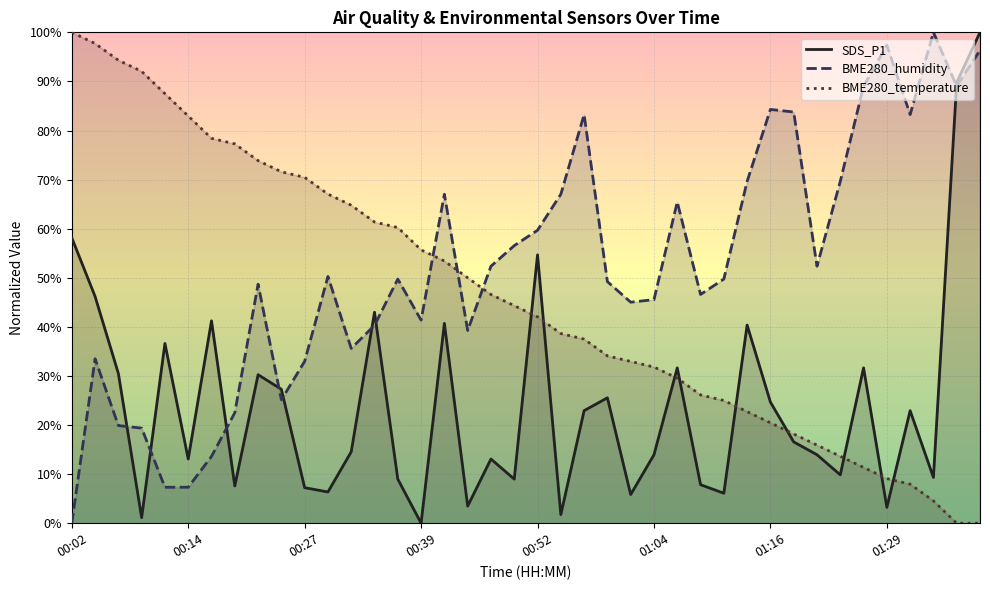

At 00:44, list the series in order from smallest to largest.

SDS_P1, BME280_humidity, BME280_temperature